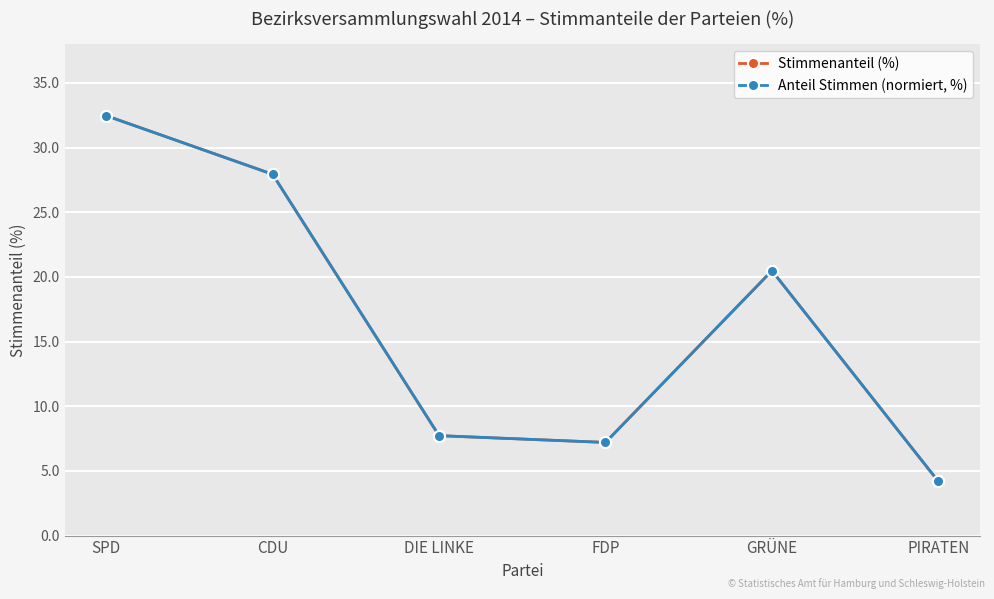

What is the average value of the Stimmenanteil (%) series?

16.7